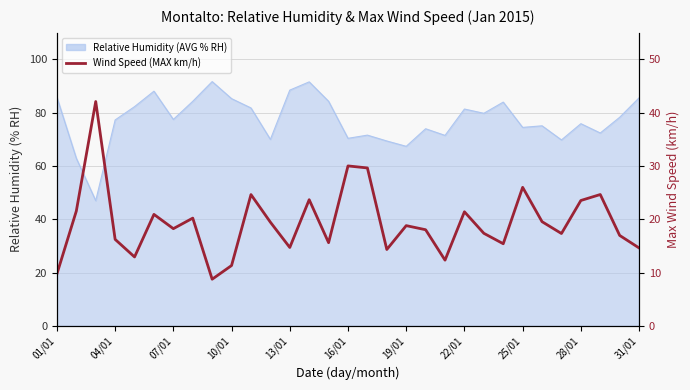

True or false: there are more than 2 points higher than both neighbors.

True